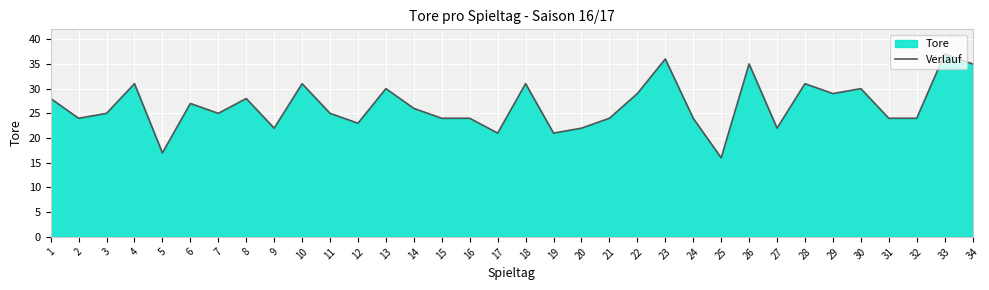

How many points are higher than both their immediate neighbors (excluding endpoints)?

11